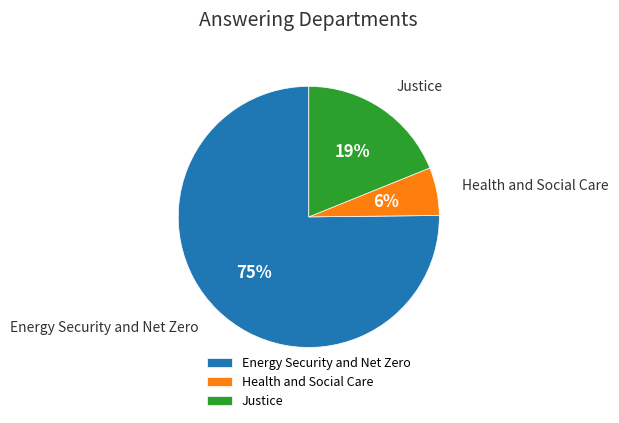

What is the smallest slice in the pie chart?

Health and Social Care